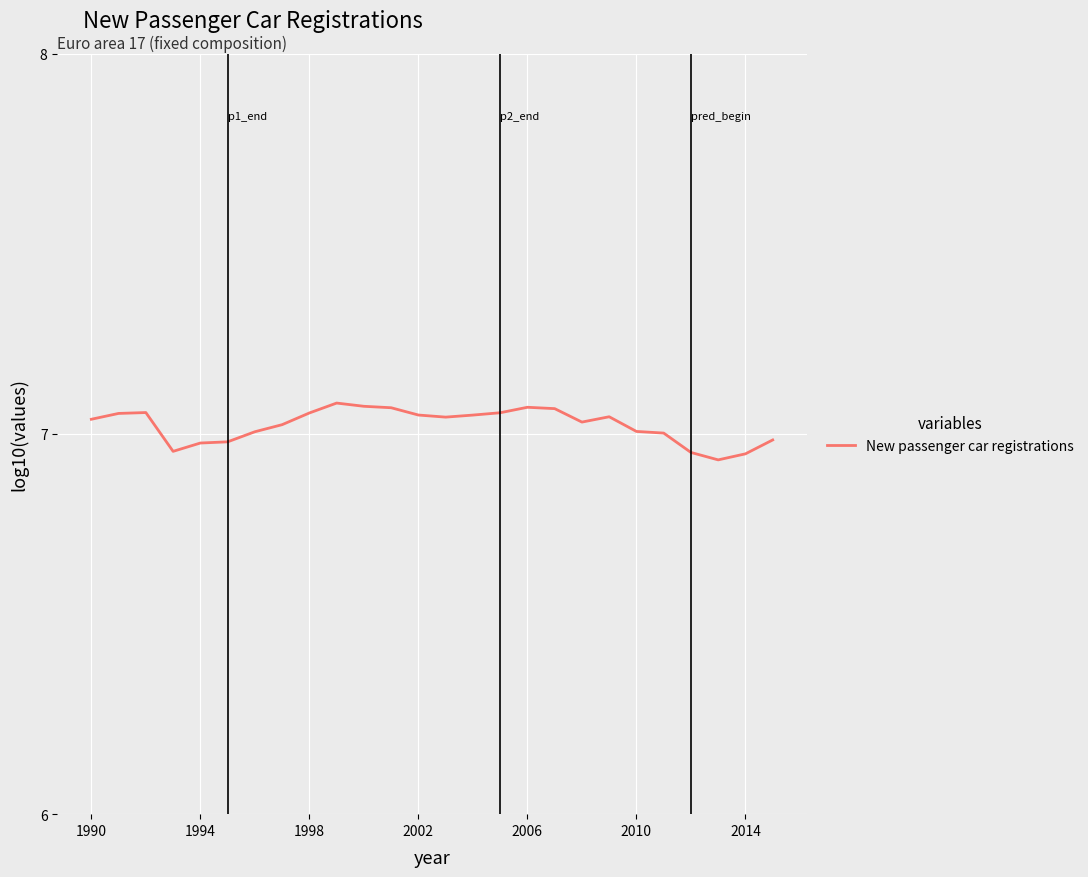

Does the chart display data point markers on the line(s)?

No